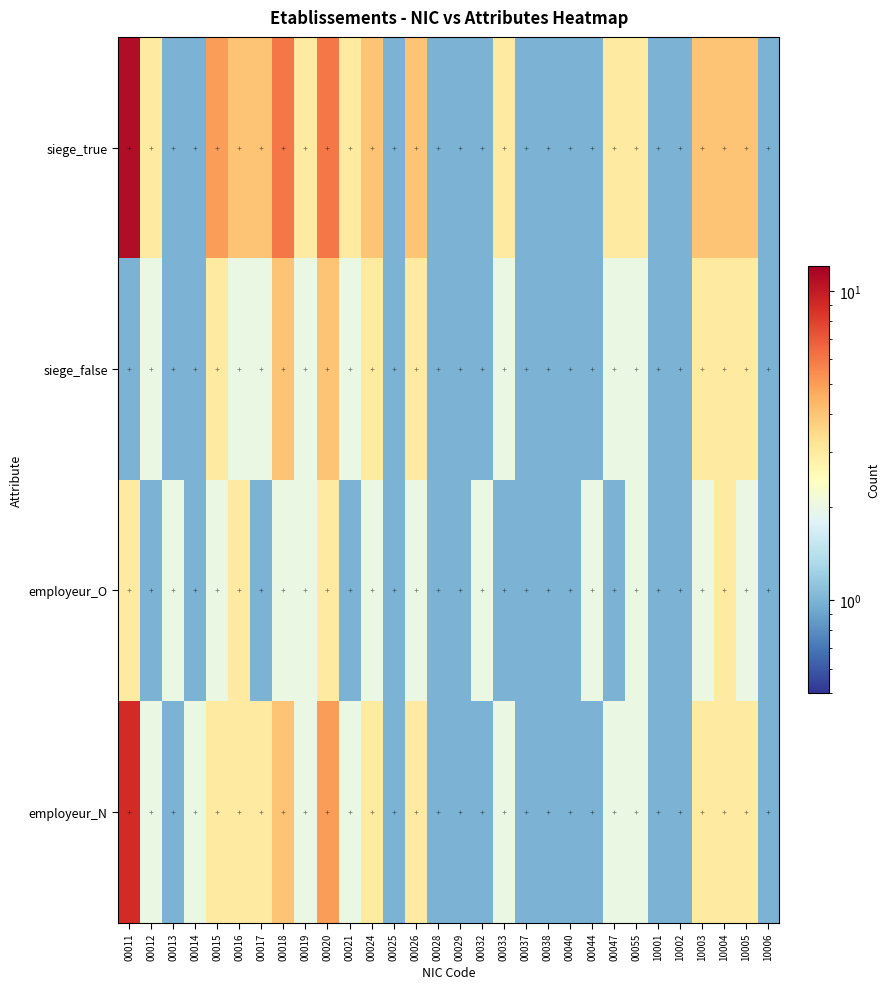

Between 00018 and 00025, which is larger?

00018